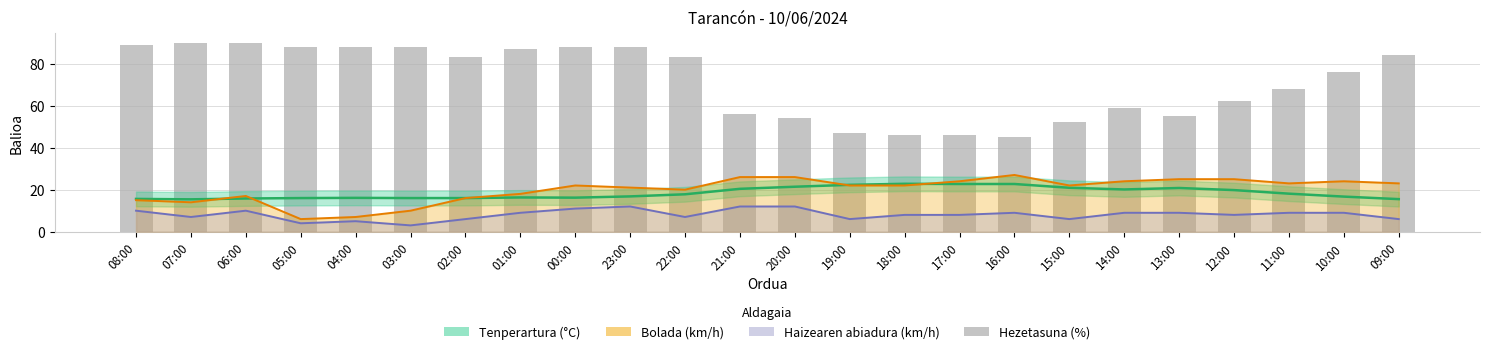

How many groups of bars are there?

24